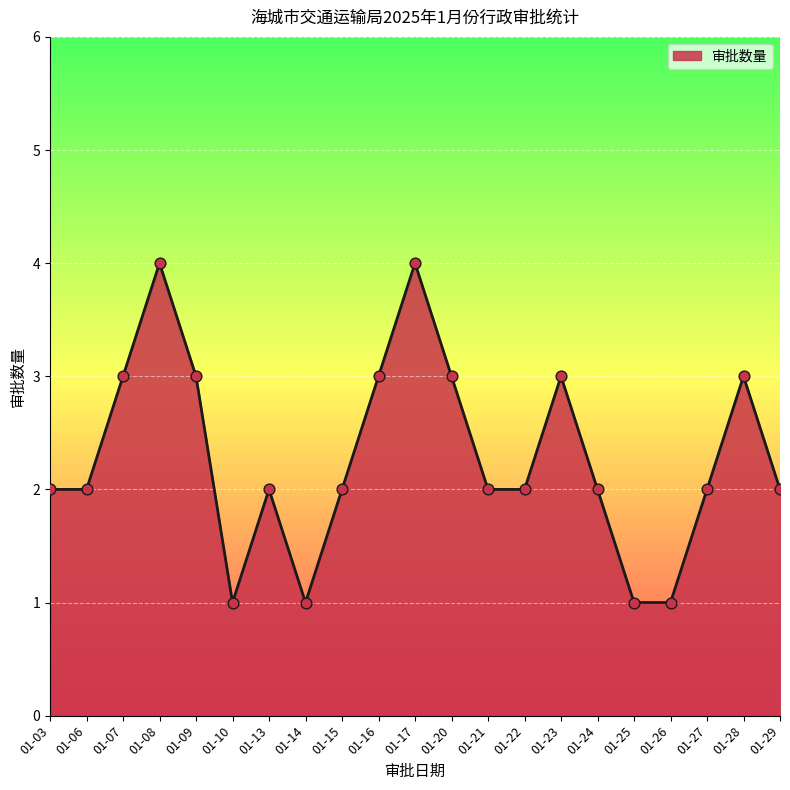

What is the change in value from 01-13 to 01-25?

-1